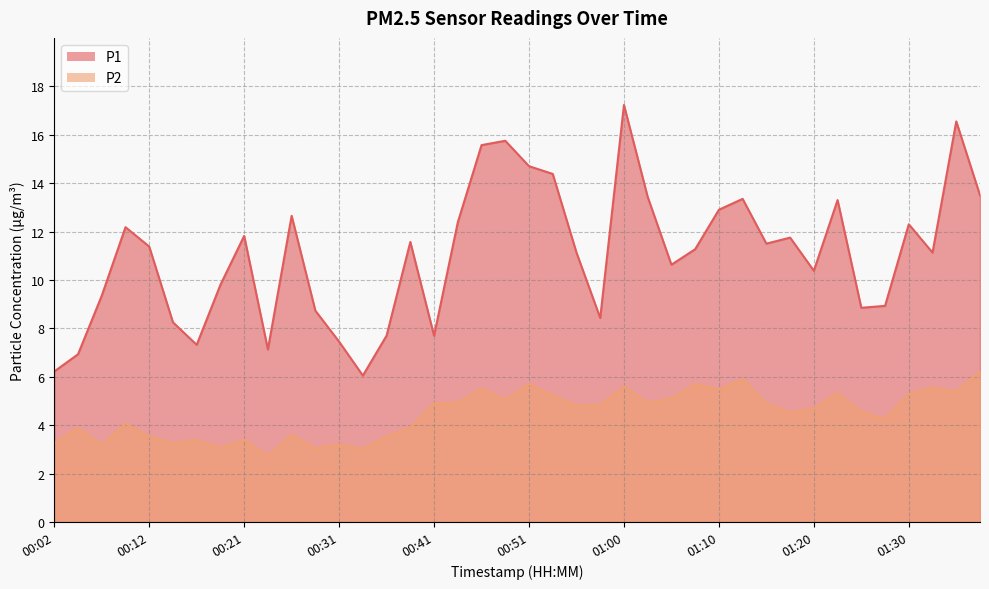

Between 00:43 and 00:48, which series saw the biggest shift?

P1